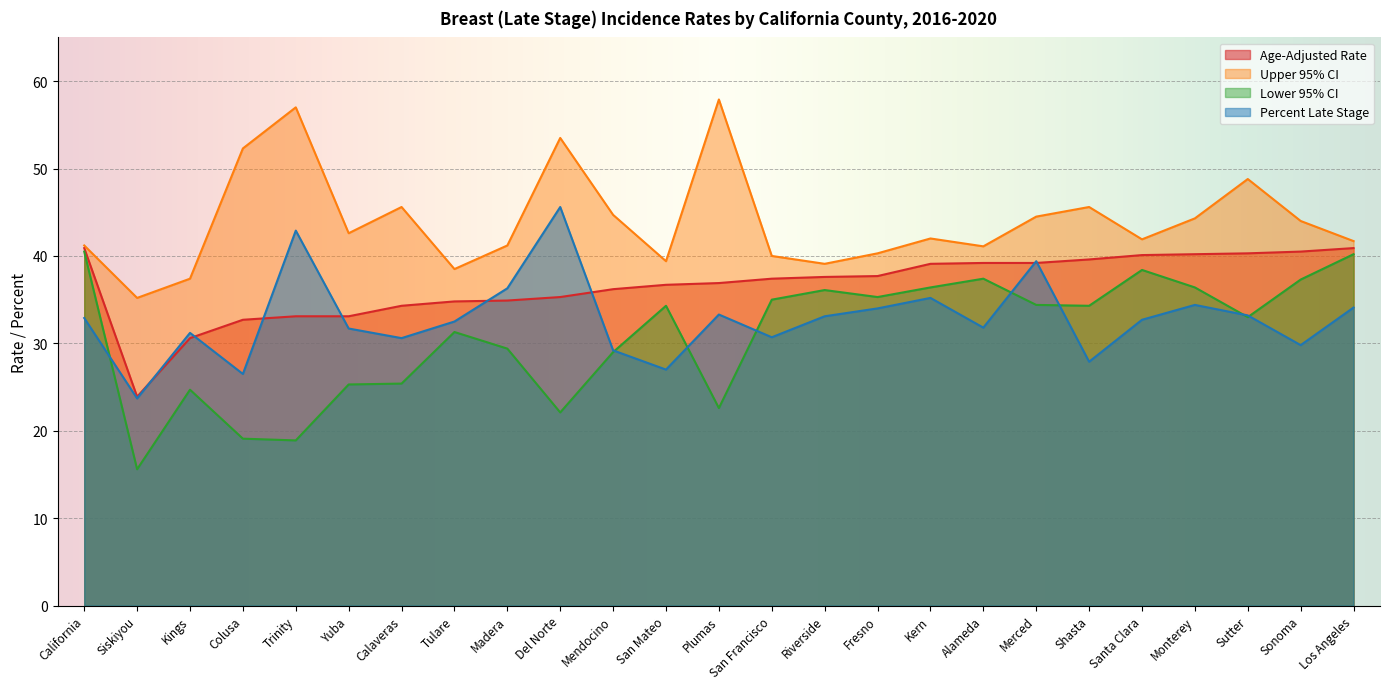

At which category does Percent Late Stage reach its first local valley?

Siskiyou